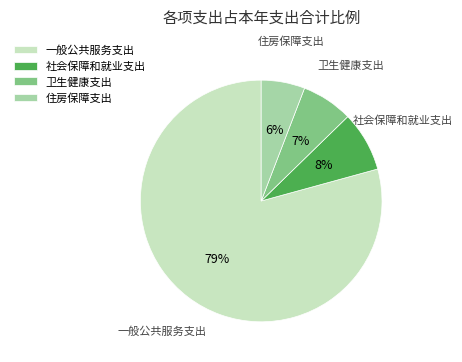

Which has a higher value, 卫生健康支出 or 一般公共服务支出?

一般公共服务支出